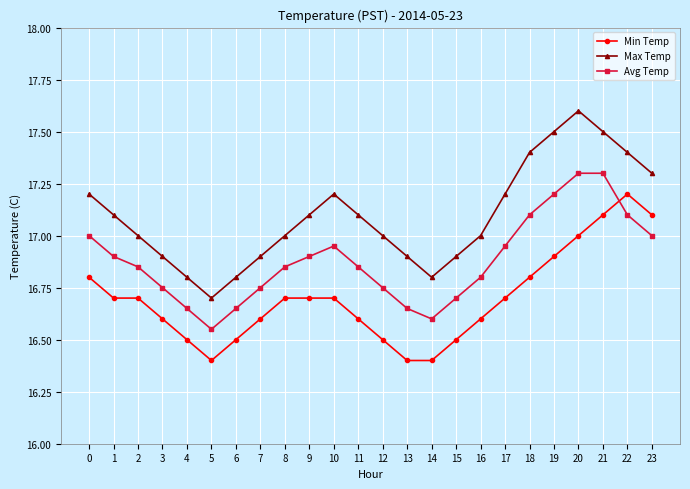

What are all the series names shown in the legend?

Min Temp, Max Temp, Avg Temp